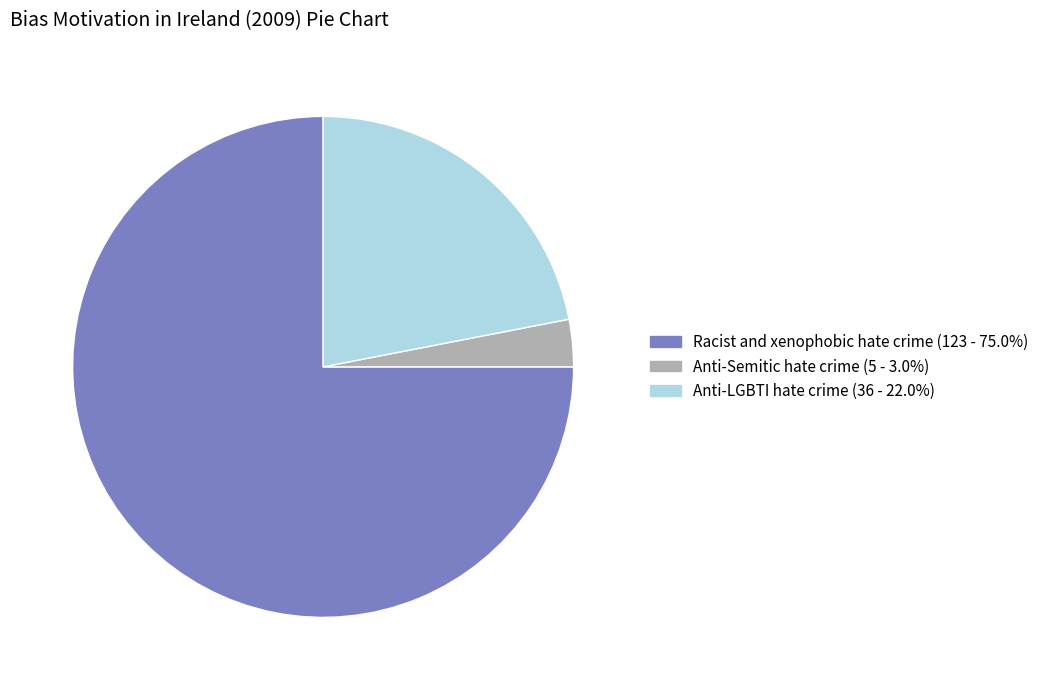

Do Anti-LGBTI hate crime and Anti-Semitic hate crime together represent more than half of the pie?

No